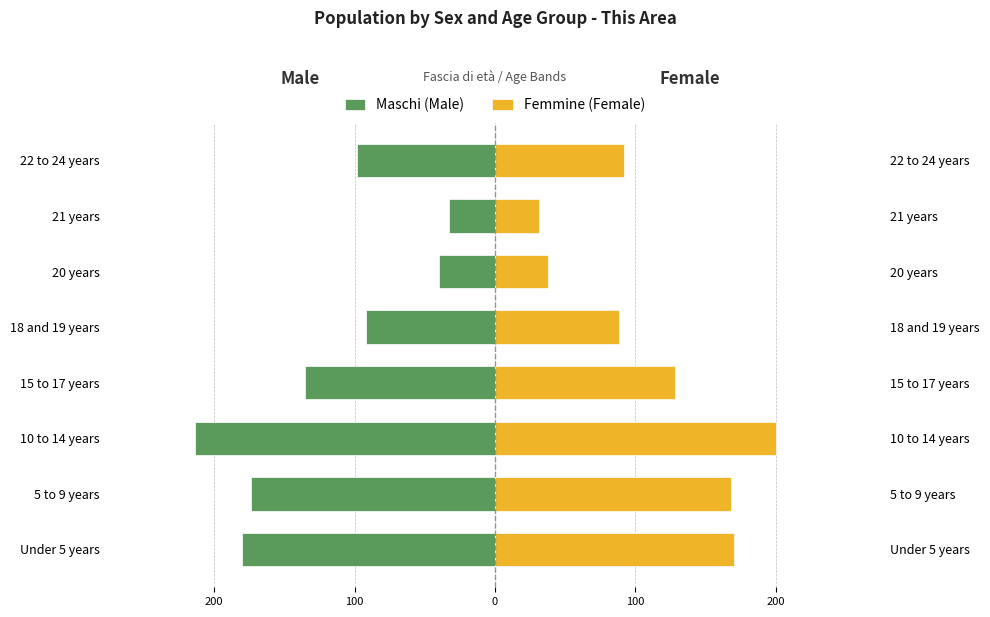

At how many categories does at least one series exceed 99?

4